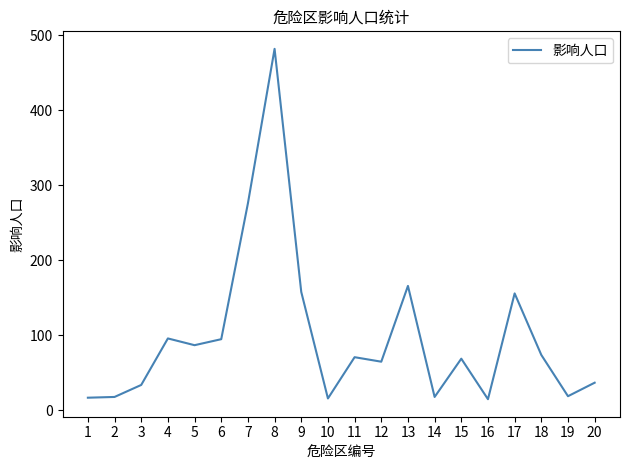

Is it true that the value at 16 is 15?

True